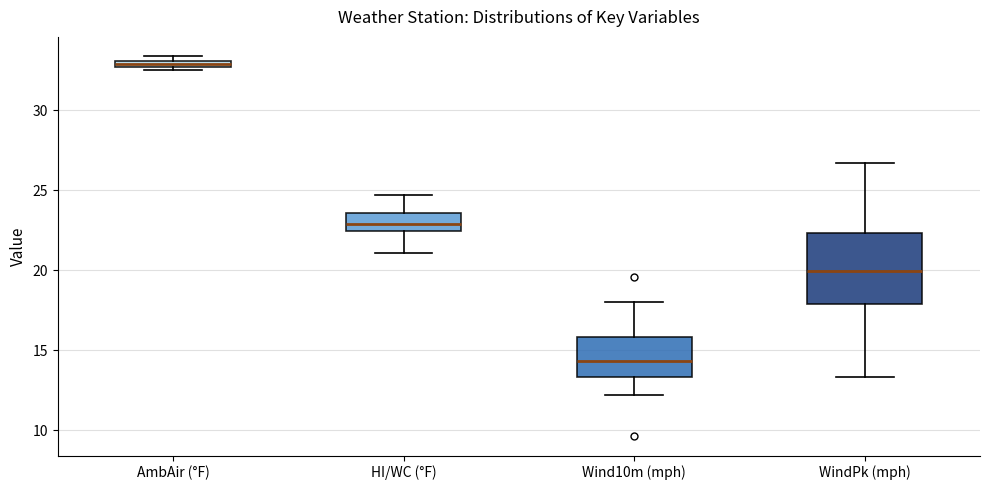

Which box's median line is the lowest?

Wind10m (mph)